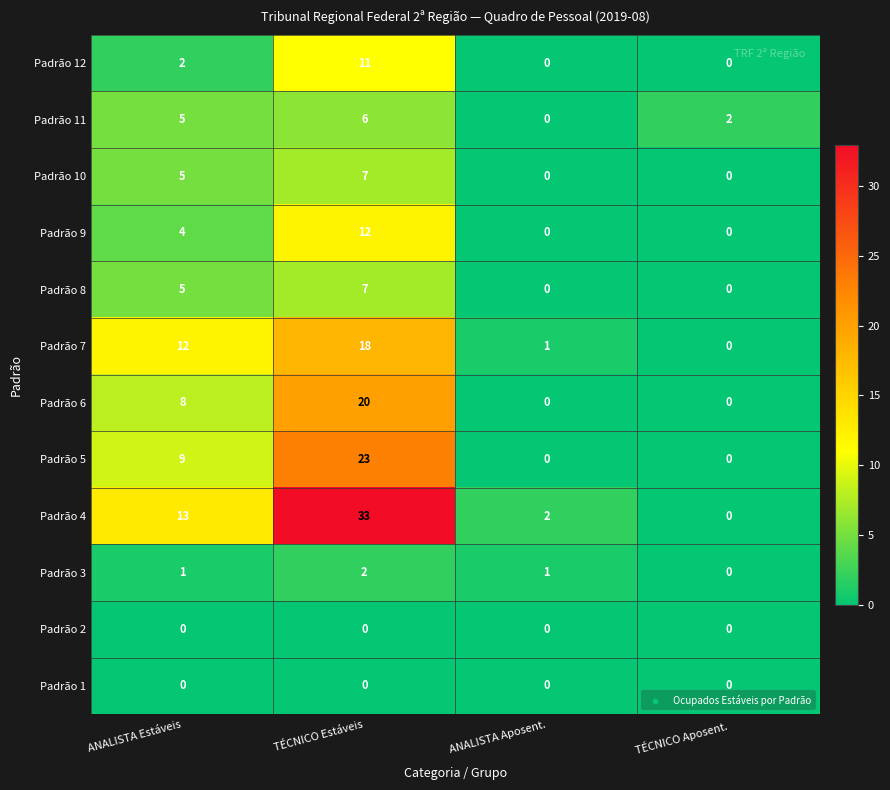

Count the number of categories in the chart.

4